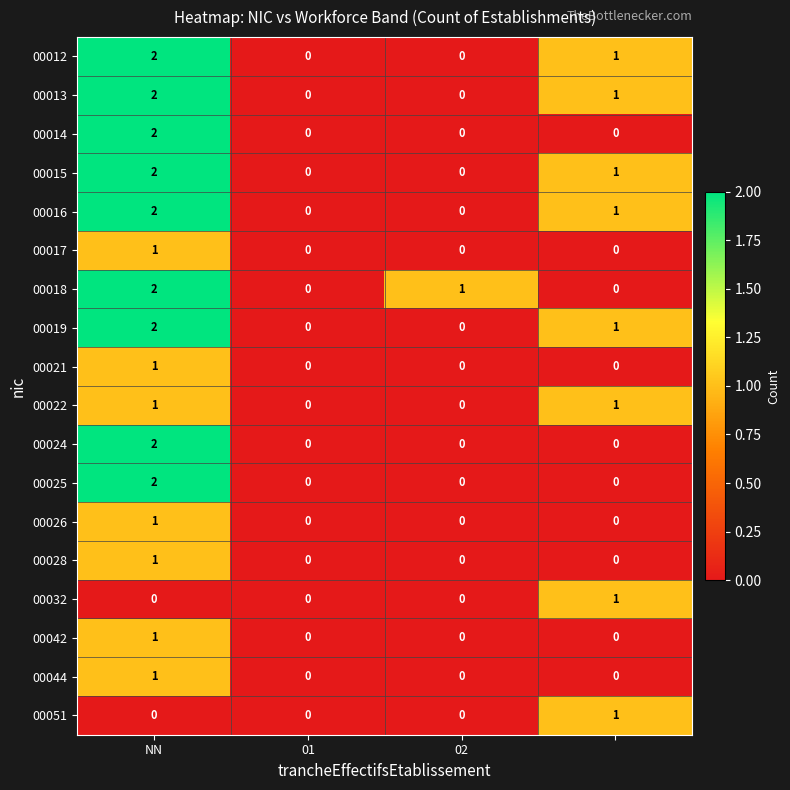

What is the sum of all 00018 values?

3